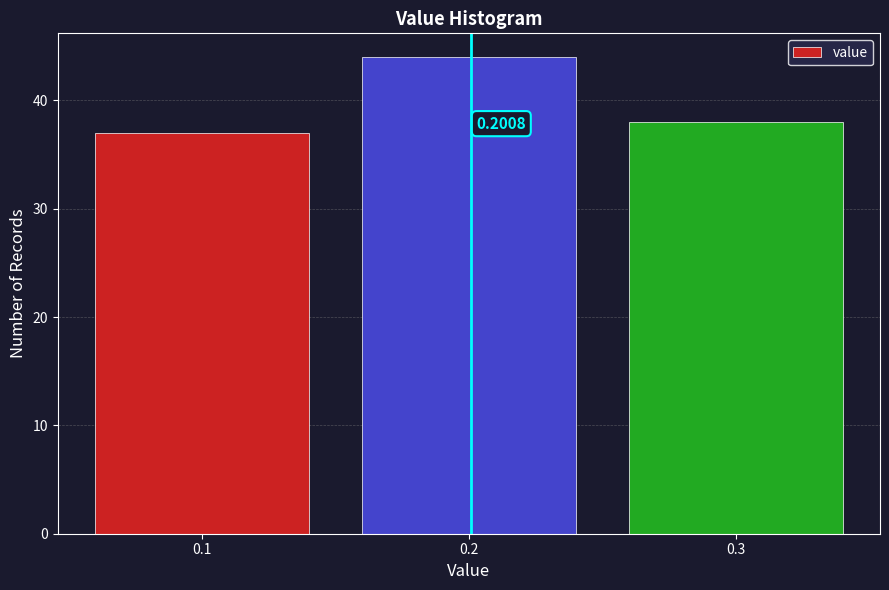

Rank the categories by value from lowest to highest.

0.1, 0.3, 0.2